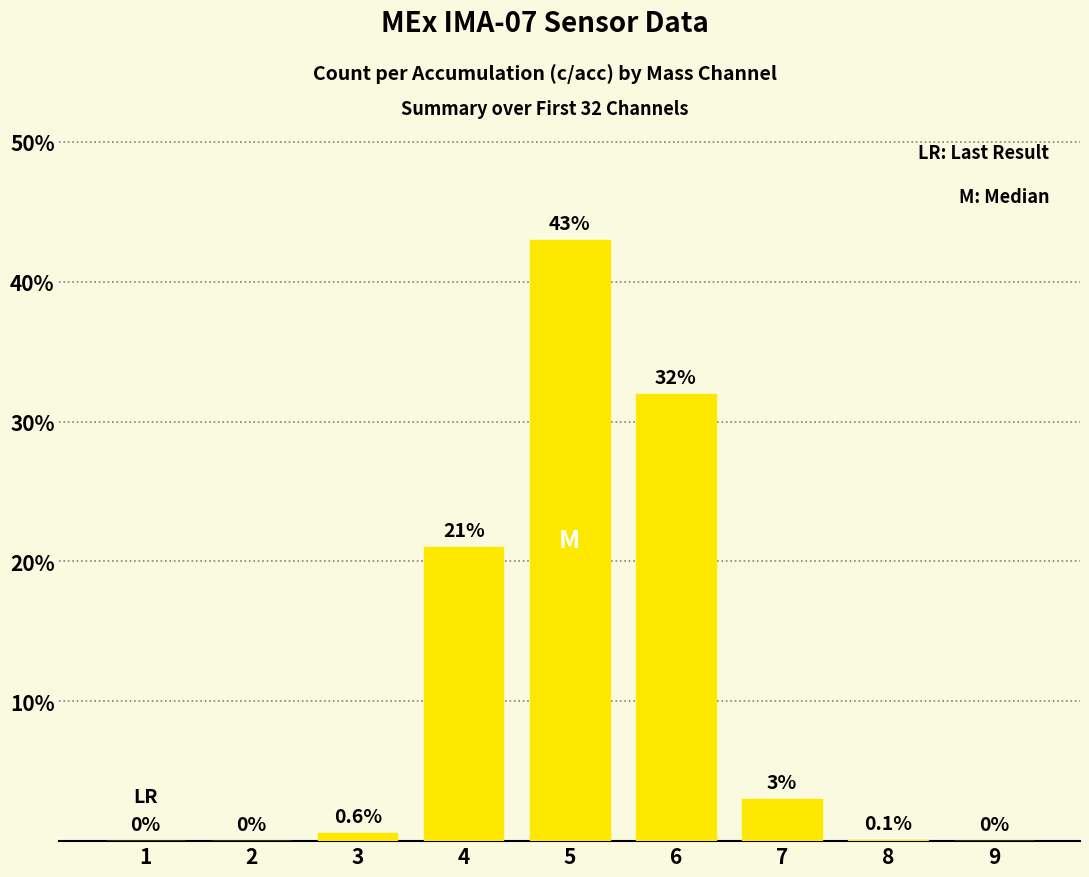

The value at 2 is 0.0. True or false?

True